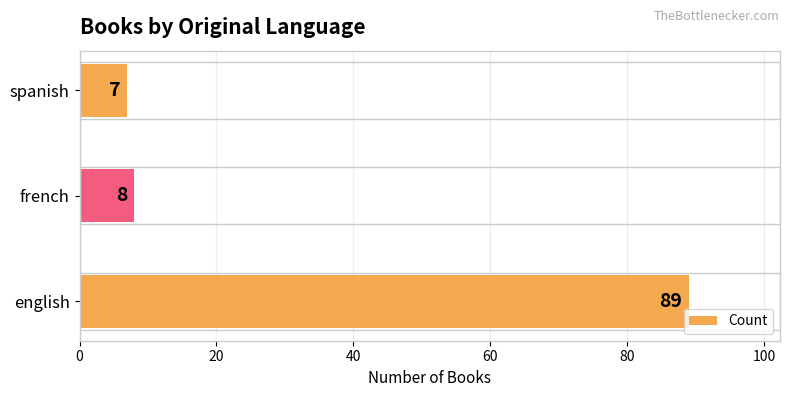

Reading top to bottom, extract all data points from this chart.

spanish=7	french=8	english=89